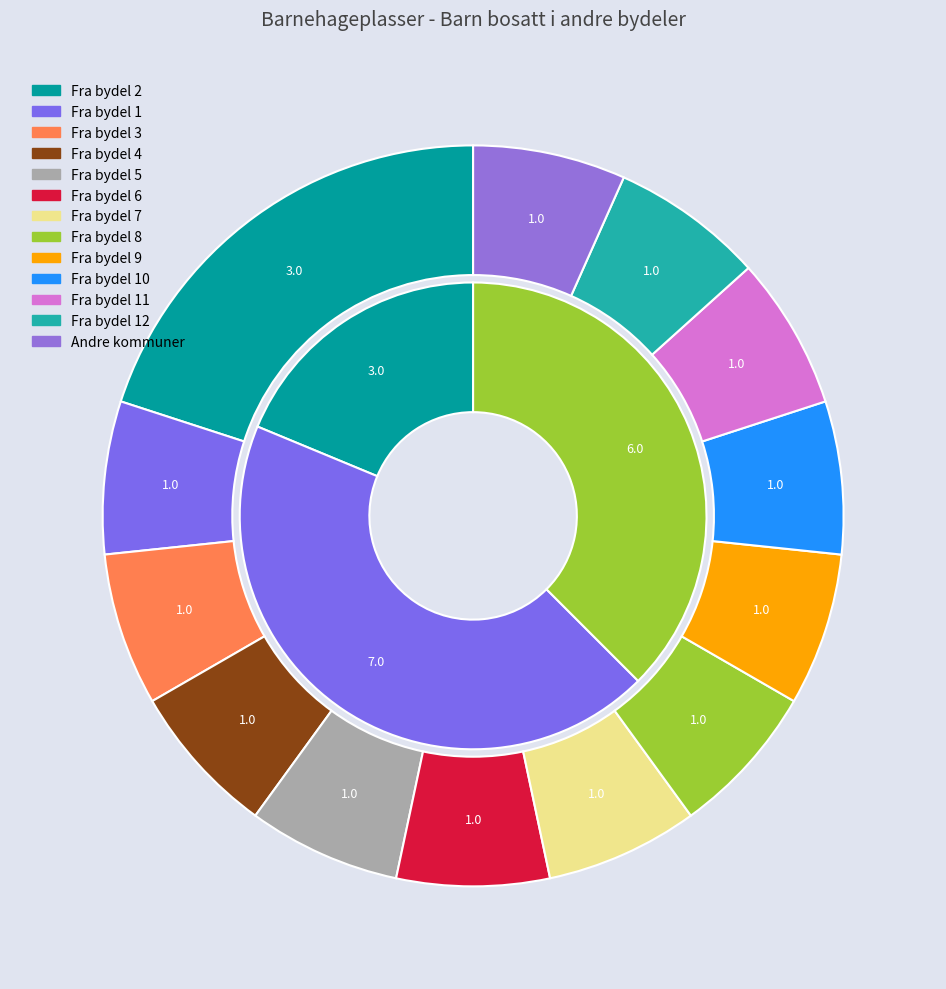

Does any single category account for the majority?

Yes